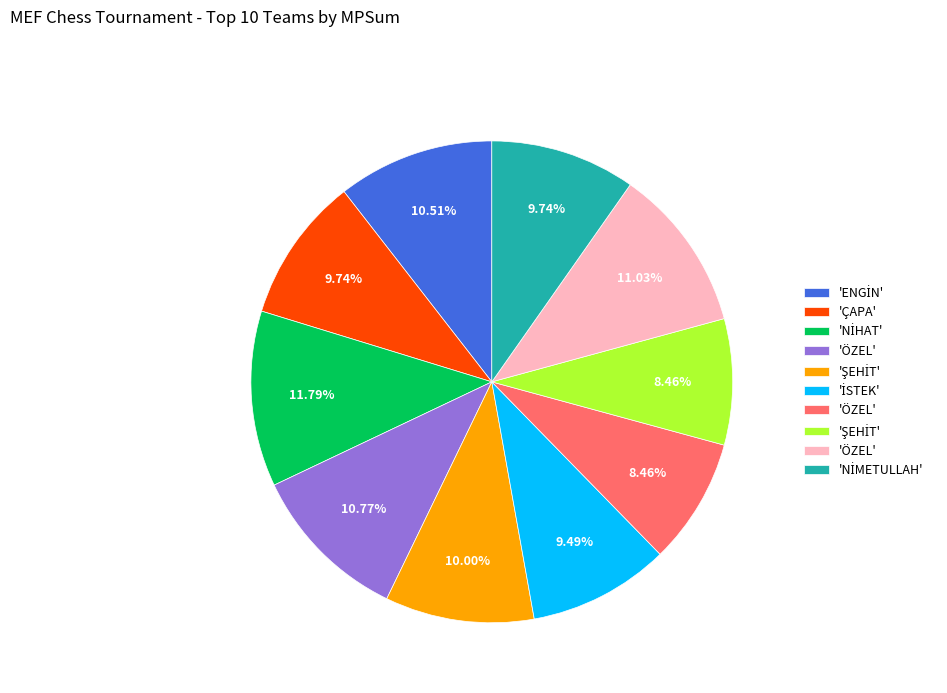

Is there any slice that represents more than half of the pie?

No